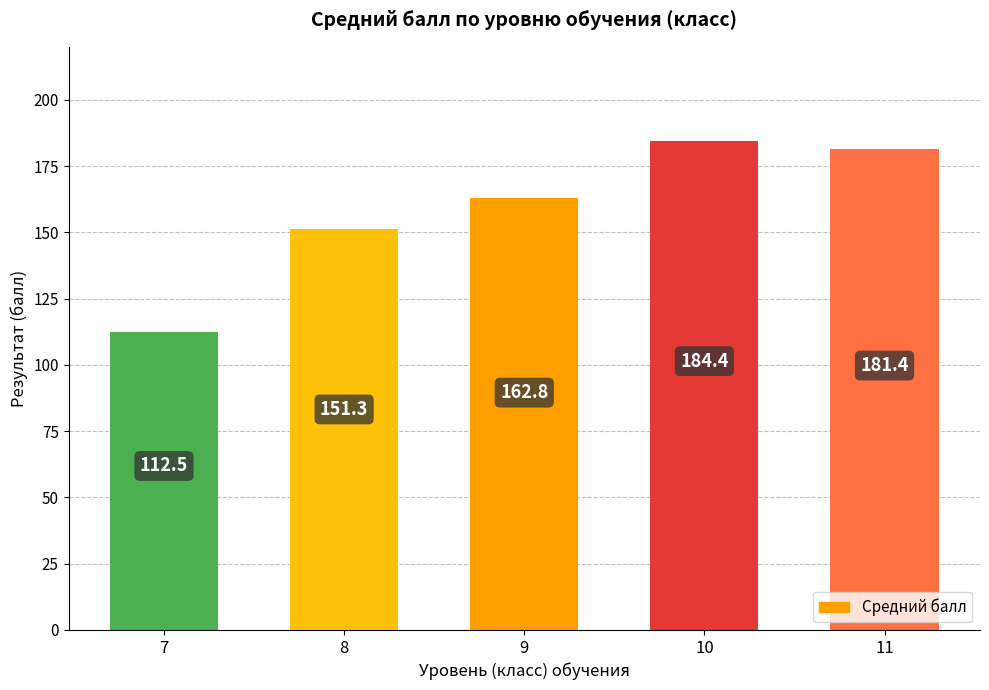

Reading right to left, list all the values displayed in this chart.

11=181.4	10=184.4	9=162.8	8=151.3	7=112.5